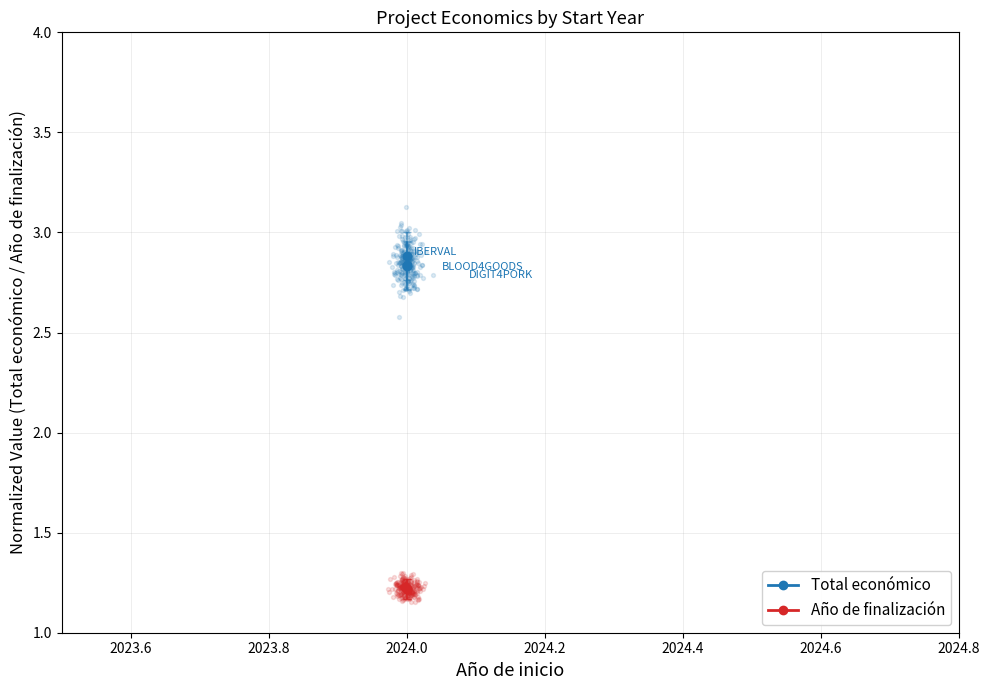

Which series has the largest total across all categories?

Total económico